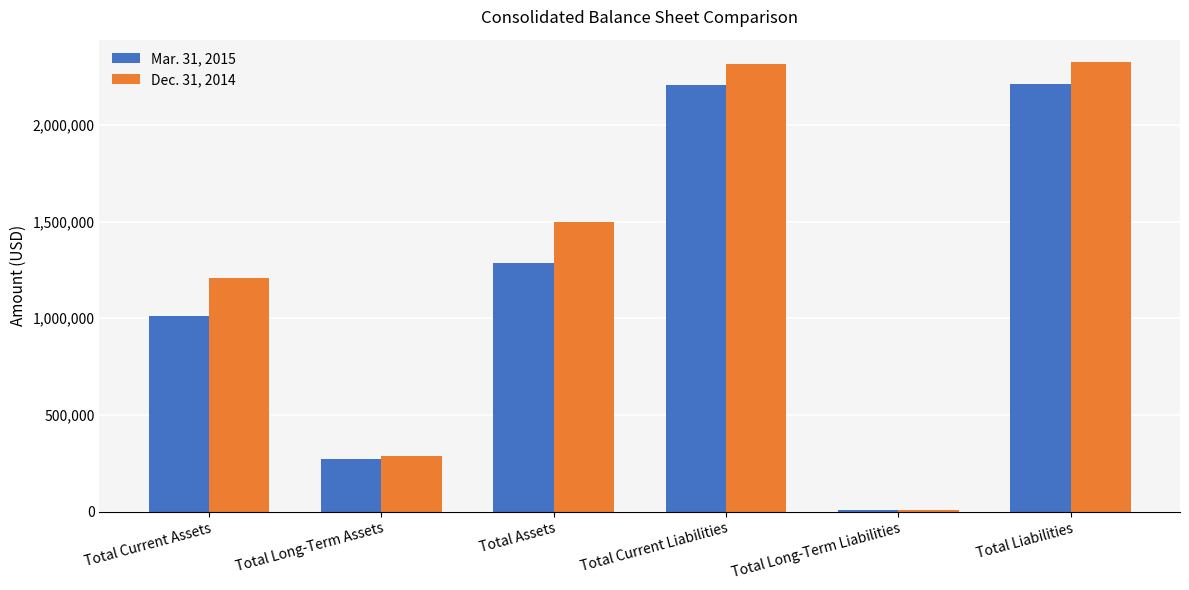

Is the value of Dec. 31, 2014 at Total Current Liabilities greater than the value of Mar. 31, 2015 at Total Long-Term Assets?

Yes